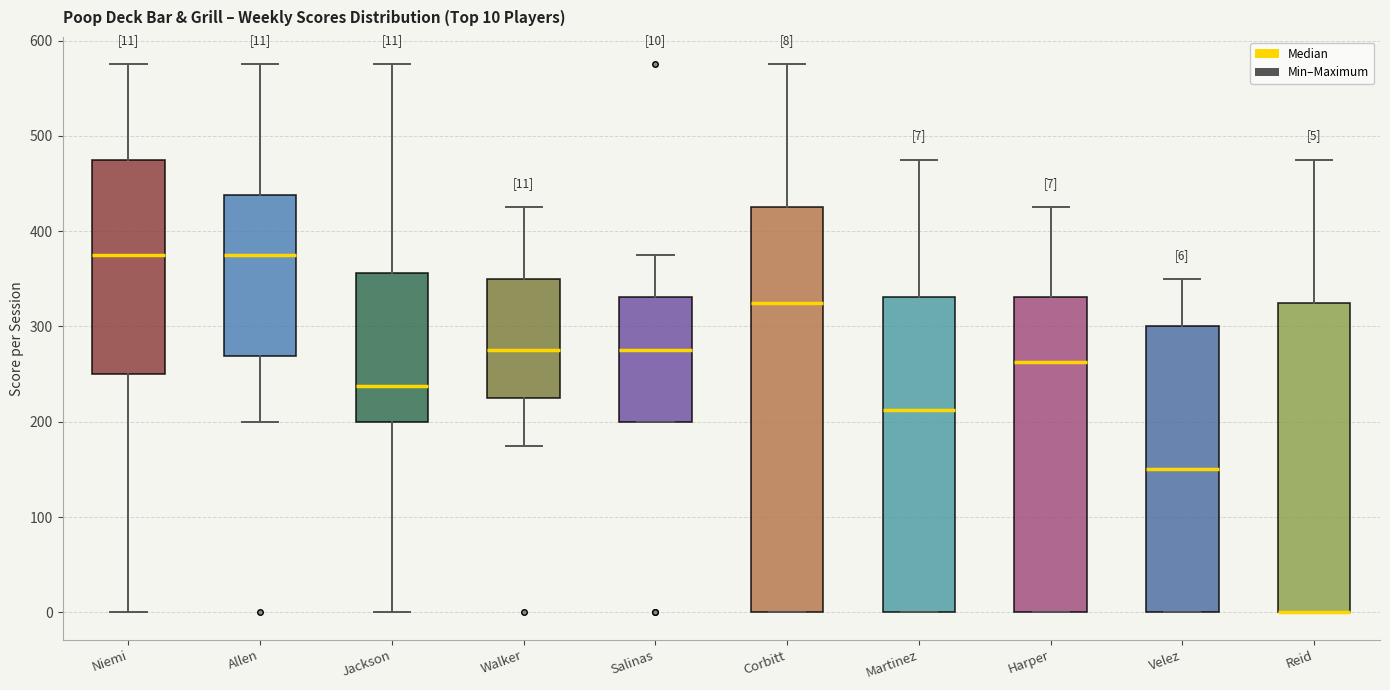

Comparing the boxes themselves (not the whiskers), which one is the tallest?

Corbitt